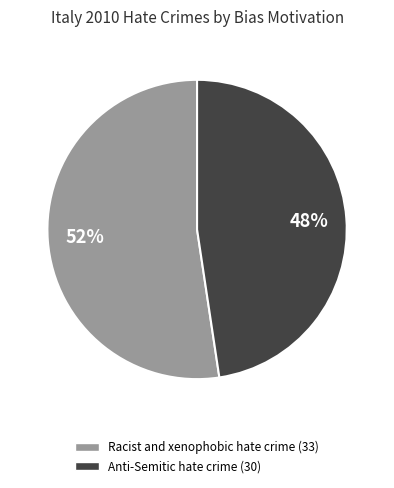

Rank the categories by value from highest to lowest.

Racist and xenophobic hate crime, Anti-Semitic hate crime